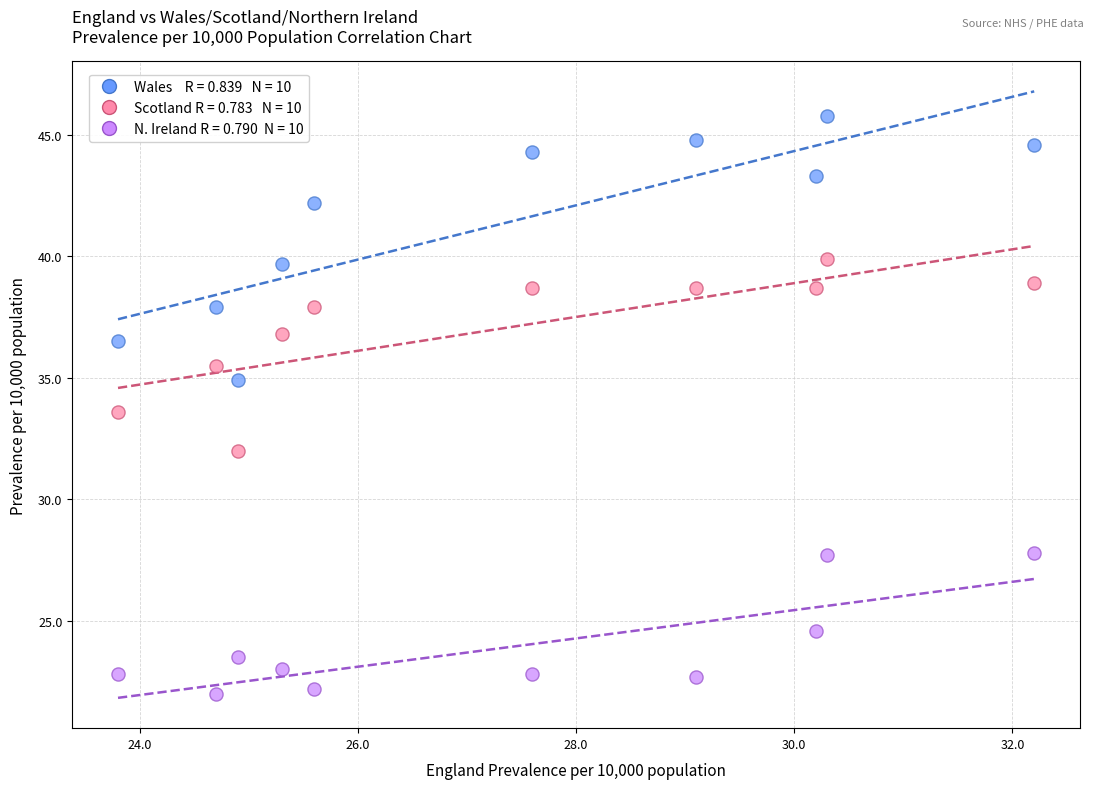

Across all series, what Y value is closest to 33?

33.6